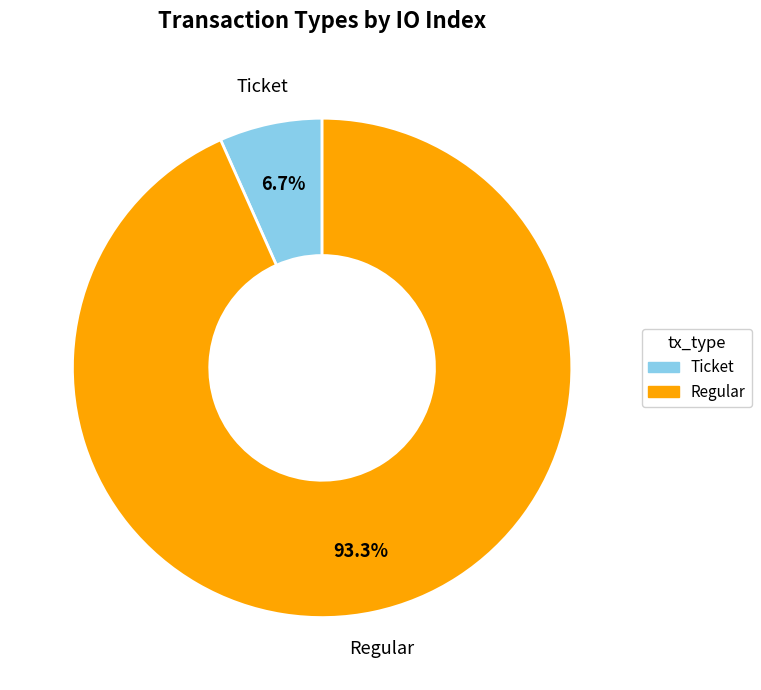

Is there any slice that represents more than half of the pie?

Yes